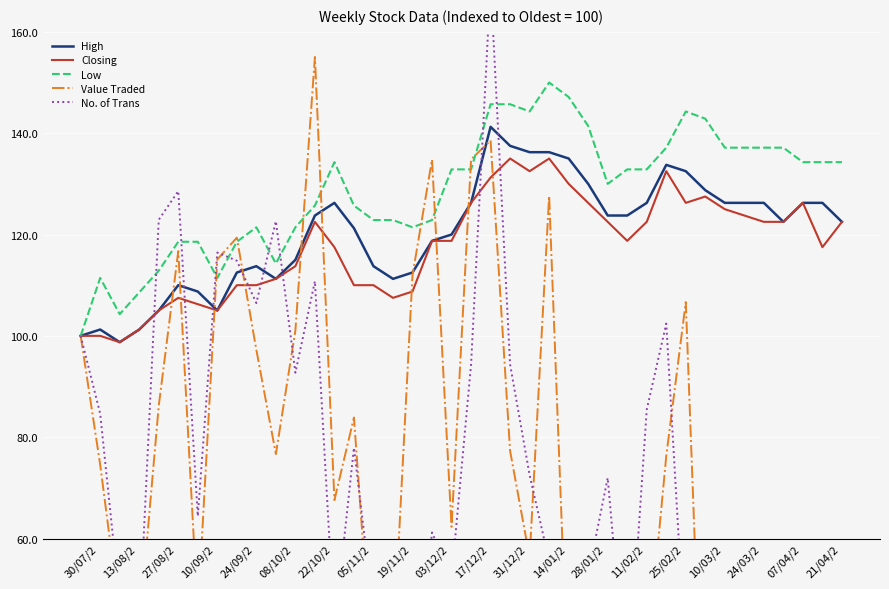

After their last crossing, which series has the higher values: High or No. of Trans?

High